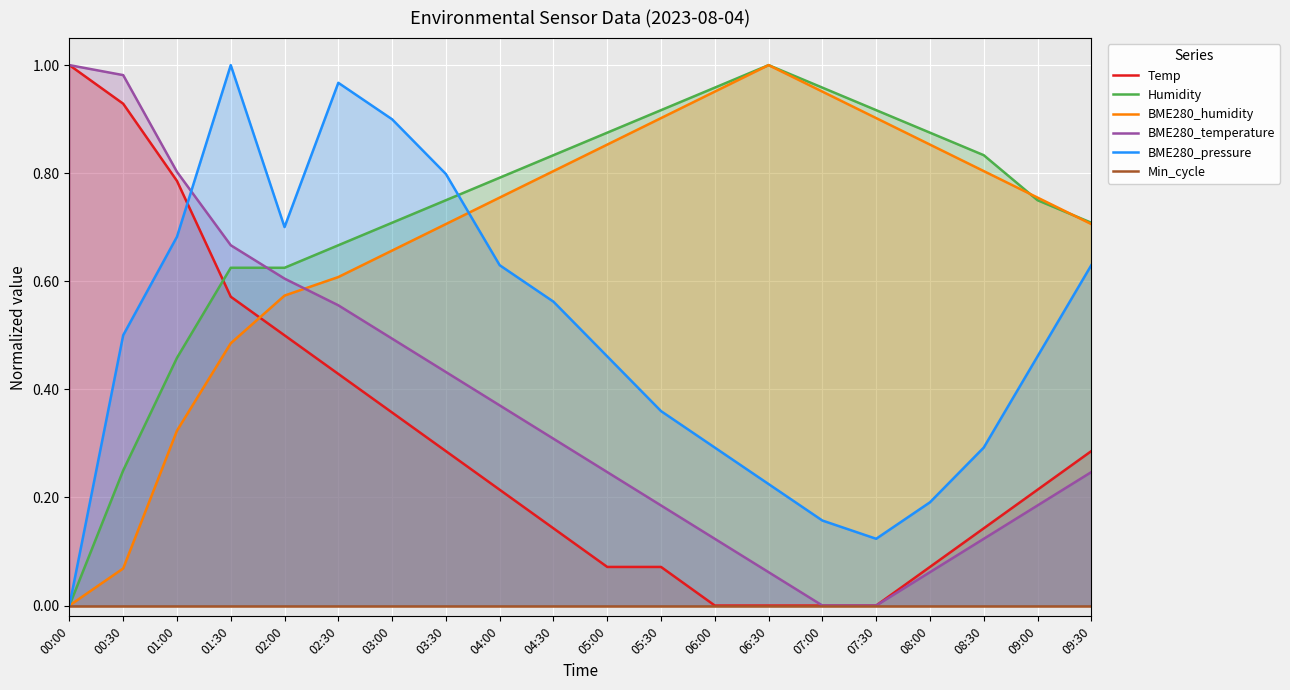

Where is the first local maximum for Humidity?

06:30